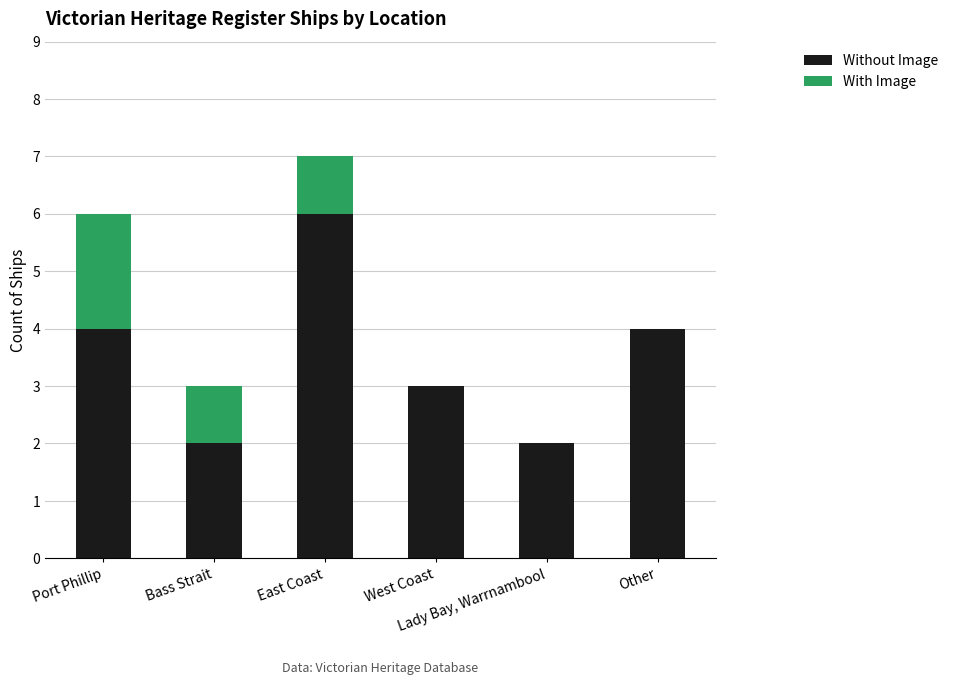

Are the bars horizontal?

No